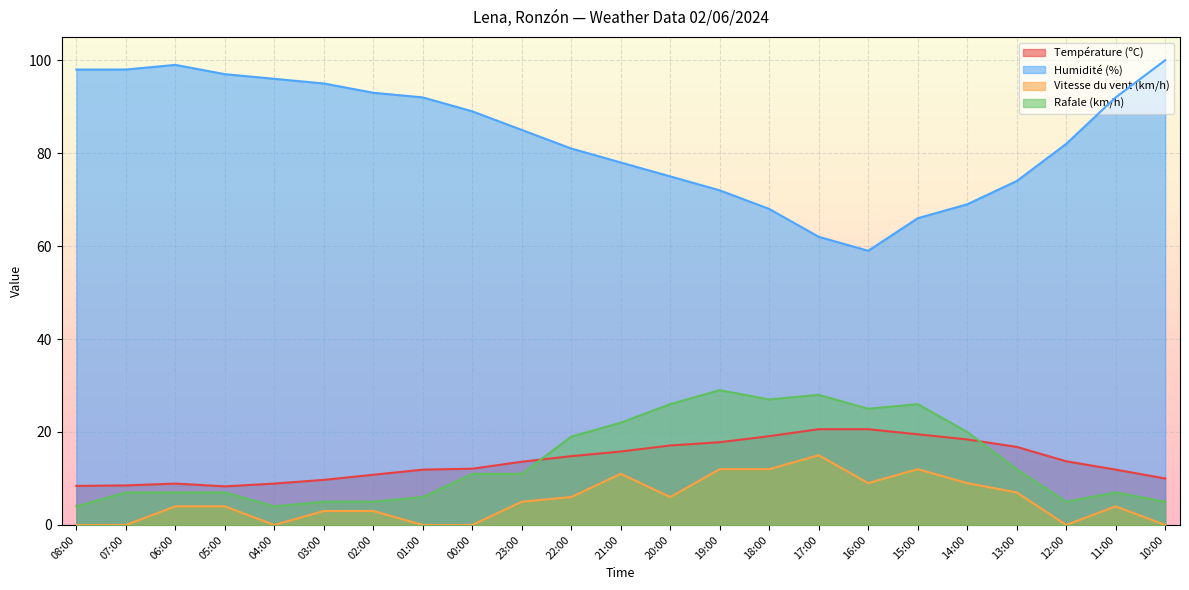

How many lines are shown in the chart?

4